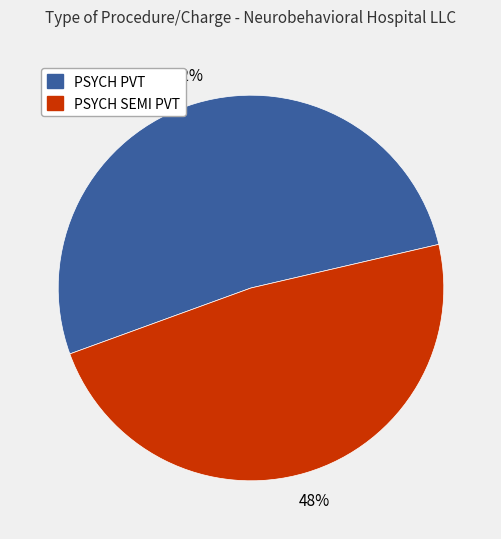

Approximately how many times larger is the value at PSYCH PVT compared to PSYCH SEMI PVT?

1.1